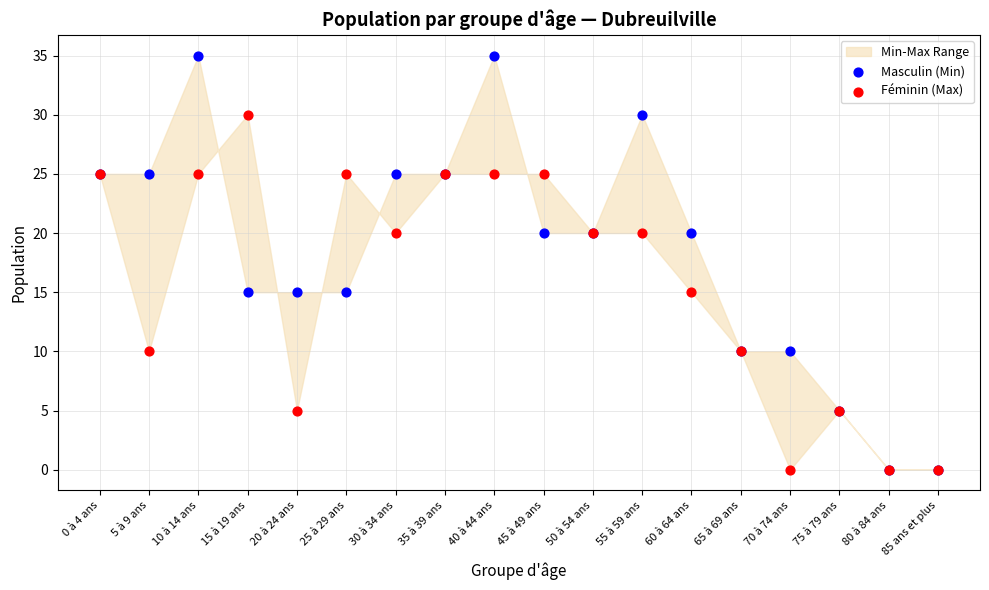

What are all the series names shown in the legend?

Masculin (Min), Féminin (Max)